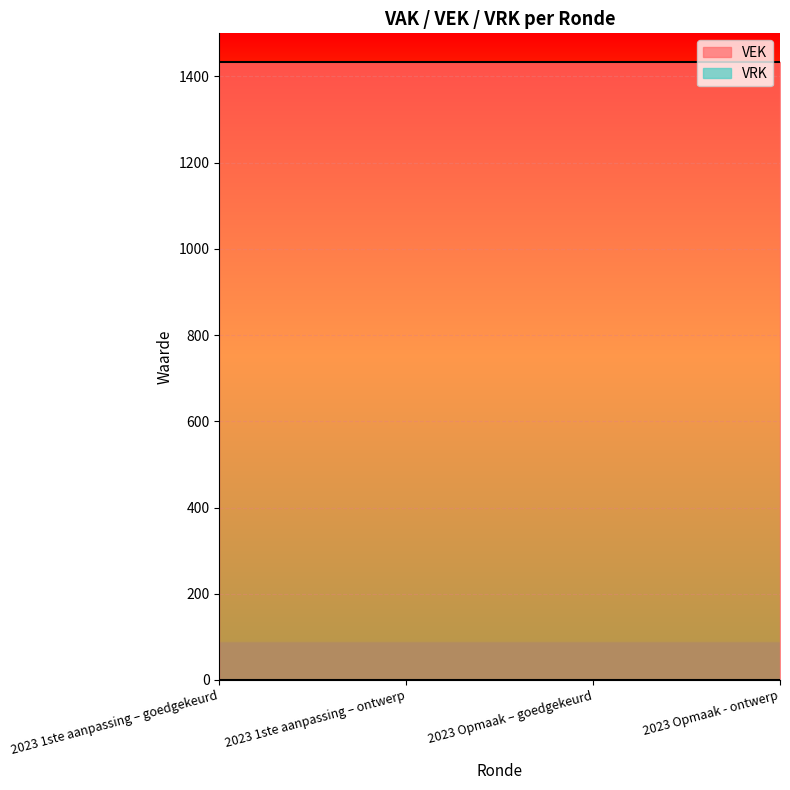

At 2023 Opmaak - ontwerp, list the series in order from smallest to largest.

VRK line, VEK line